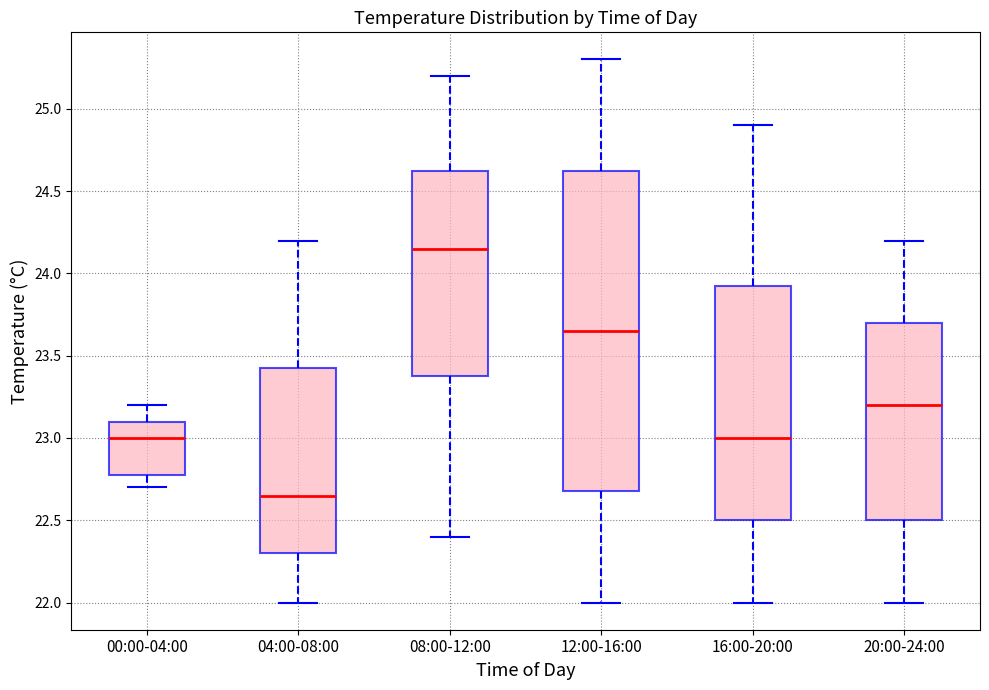

Which box is the tallest, from its lower edge to its upper edge?

12:00-16:00